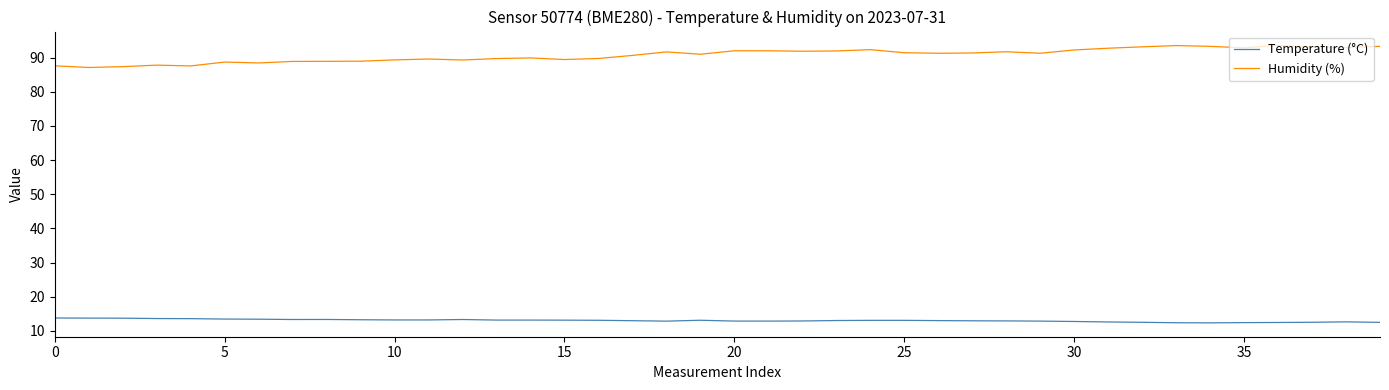

What is the difference between the maximum and minimum values in the Humidity (%) series?

6.5